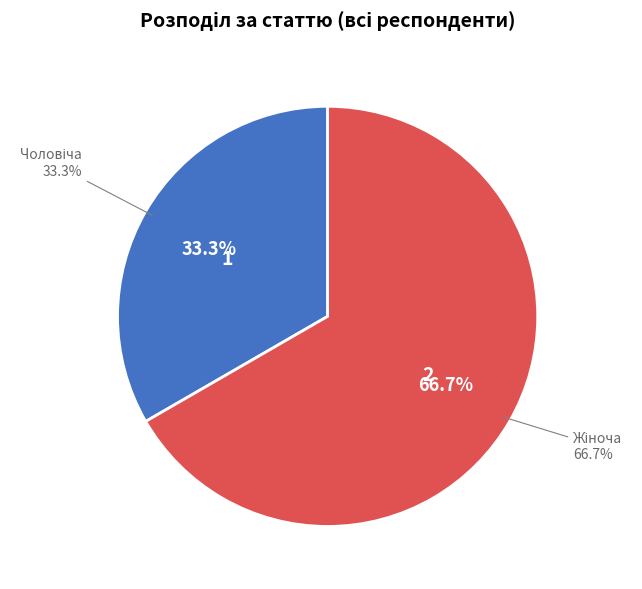

What percentage is the Жіноча slice, to the nearest percent?

67%